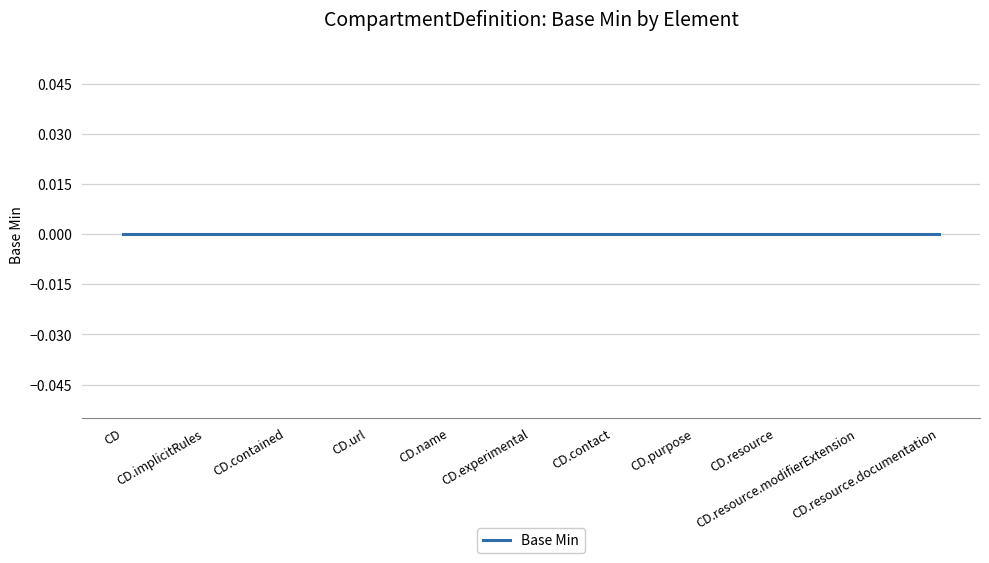

The value at CompartmentDefinition.url is 0. True or false?

True